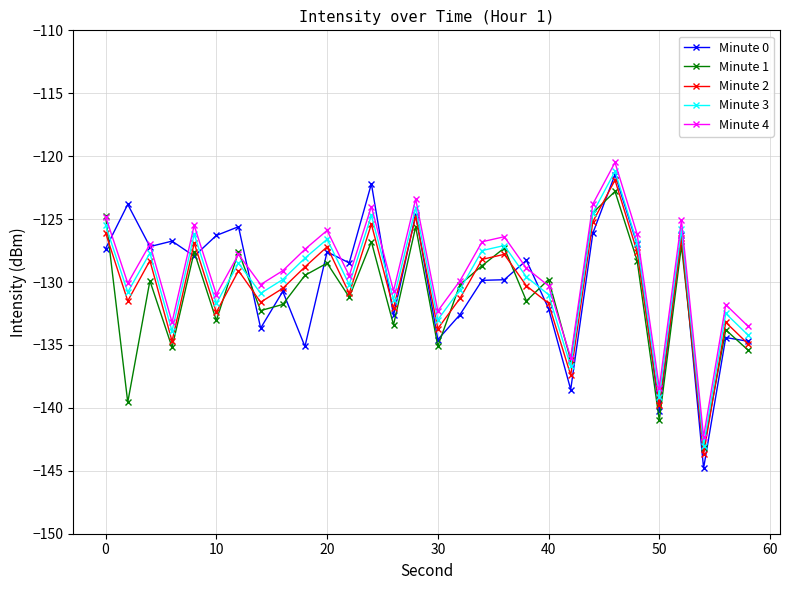

How many data points does each series have?

30